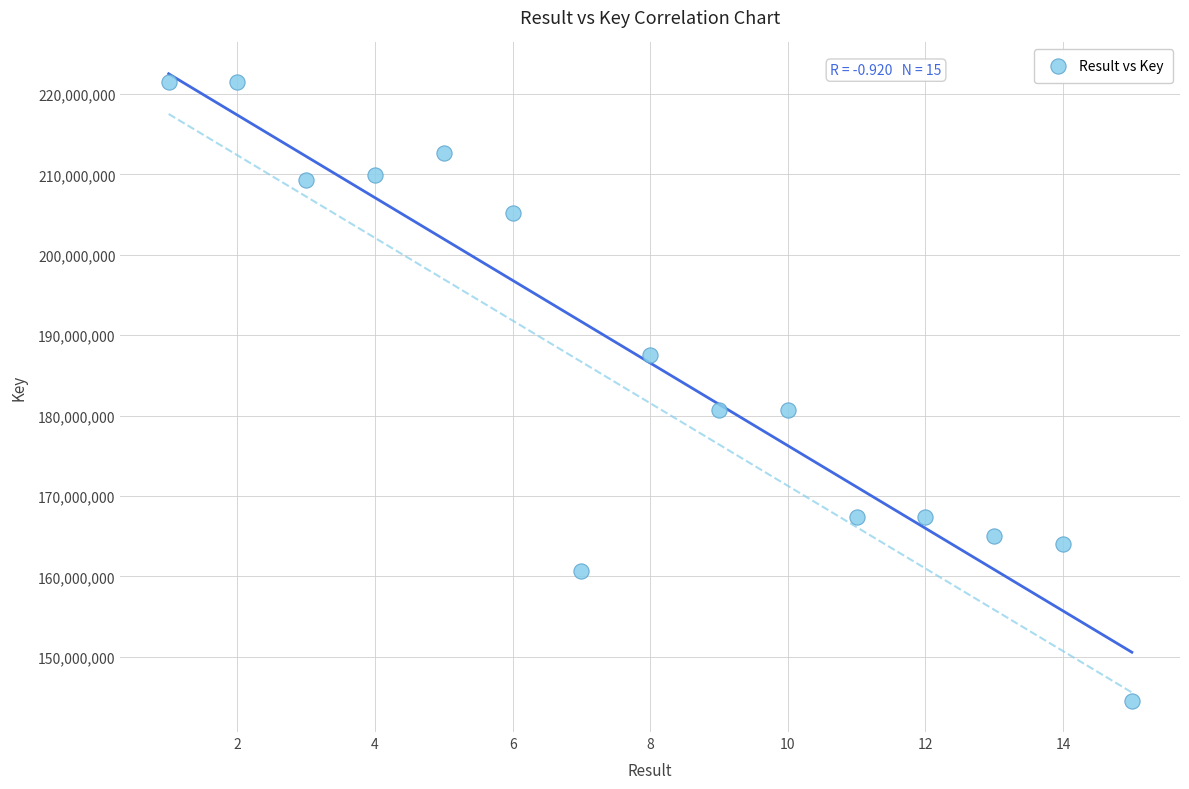

What is the range of X values (max minus min)?

14